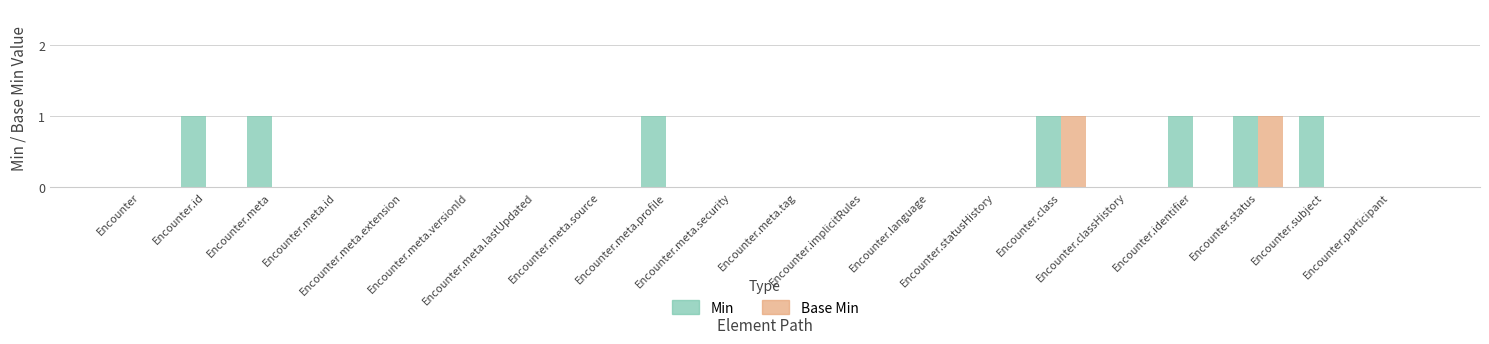

What is the sum of all Min values?

7